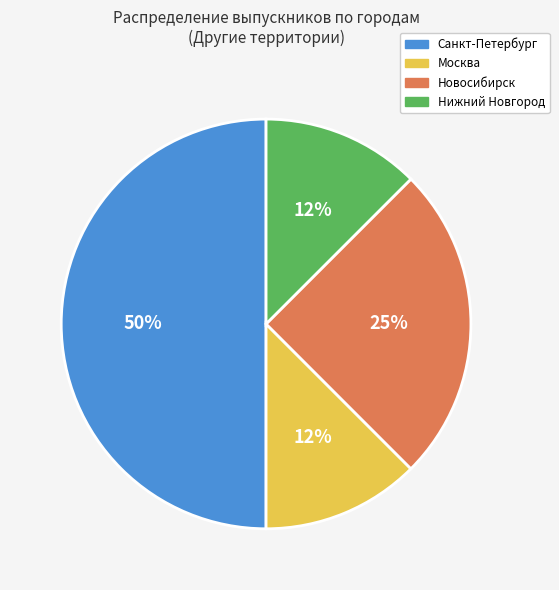

Do Нижний Новгород and Москва together represent more than half of the pie?

No